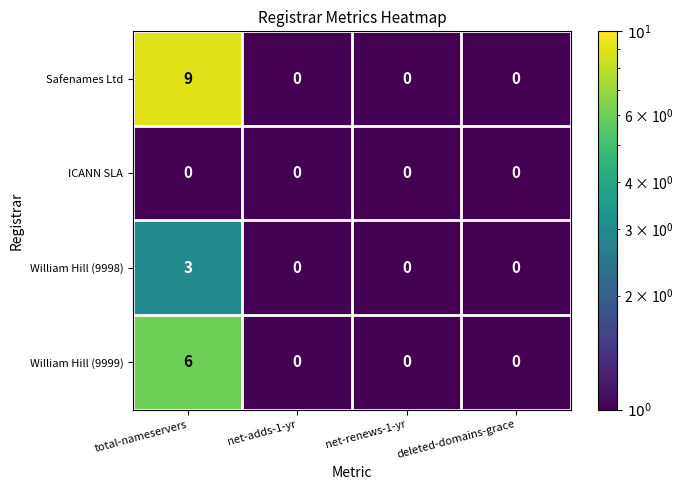

What is the total value across all series at net-renews-1-yr?

0